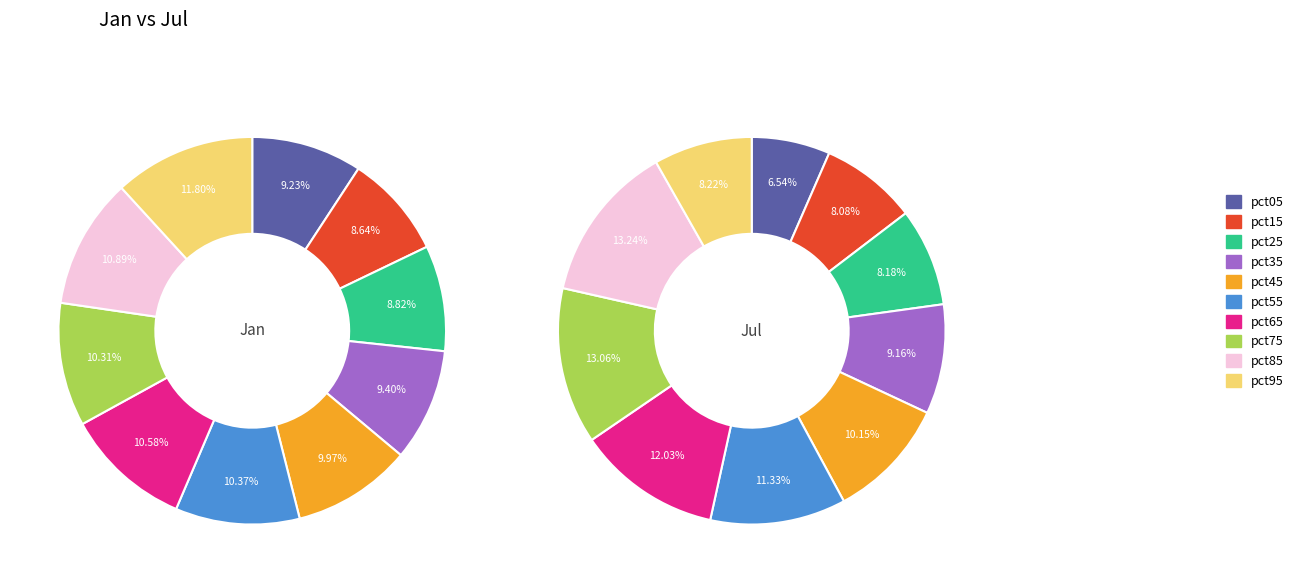

Does pct35 account for over 50% of the chart?

No